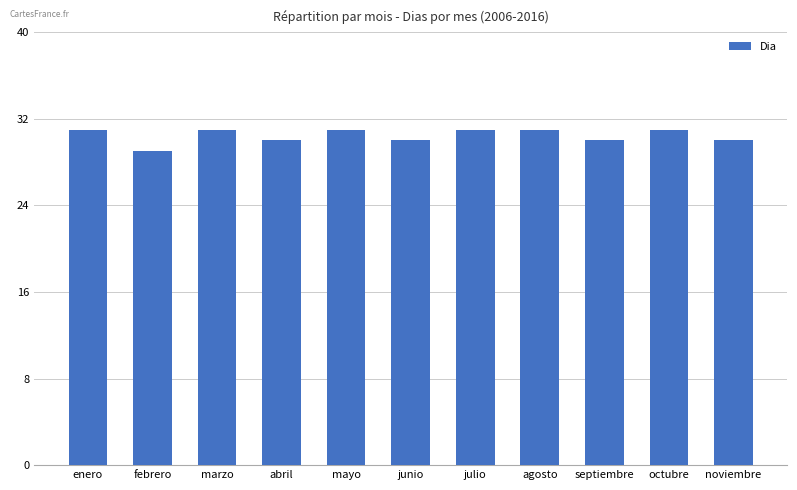

Reading left to right, transcribe all the data shown in this chart.

enero=31	febrero=29	marzo=31	abril=30	mayo=31	junio=30	julio=31	agosto=31	septiembre=30	octubre=31	noviembre=30